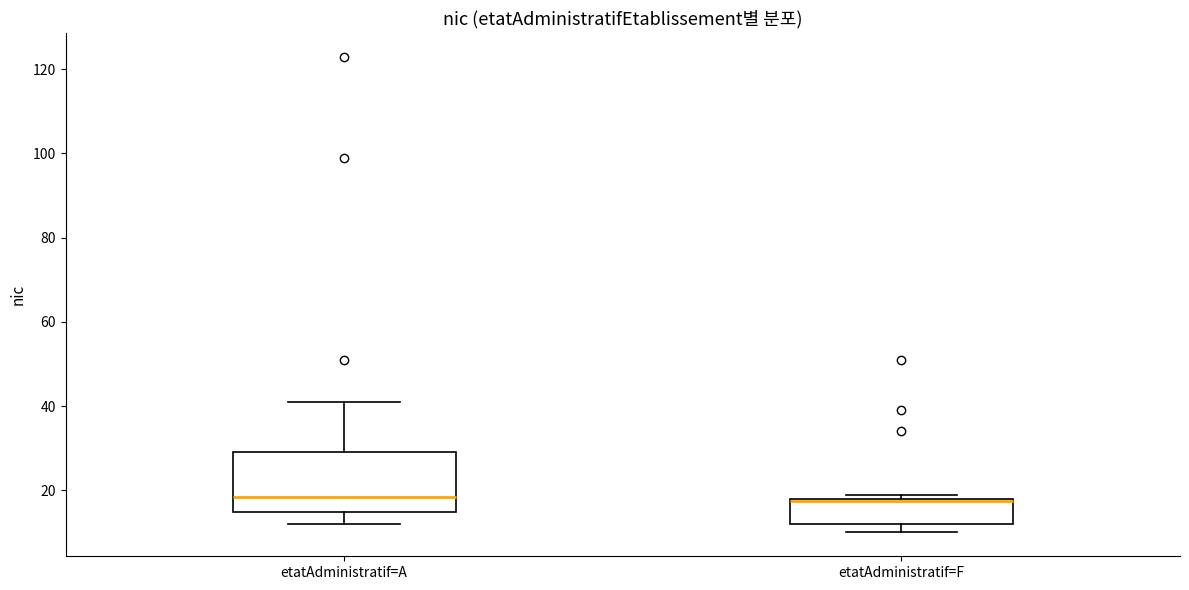

Comparing the boxes themselves (not the whiskers), which one is the tallest?

etatAdministratif=A